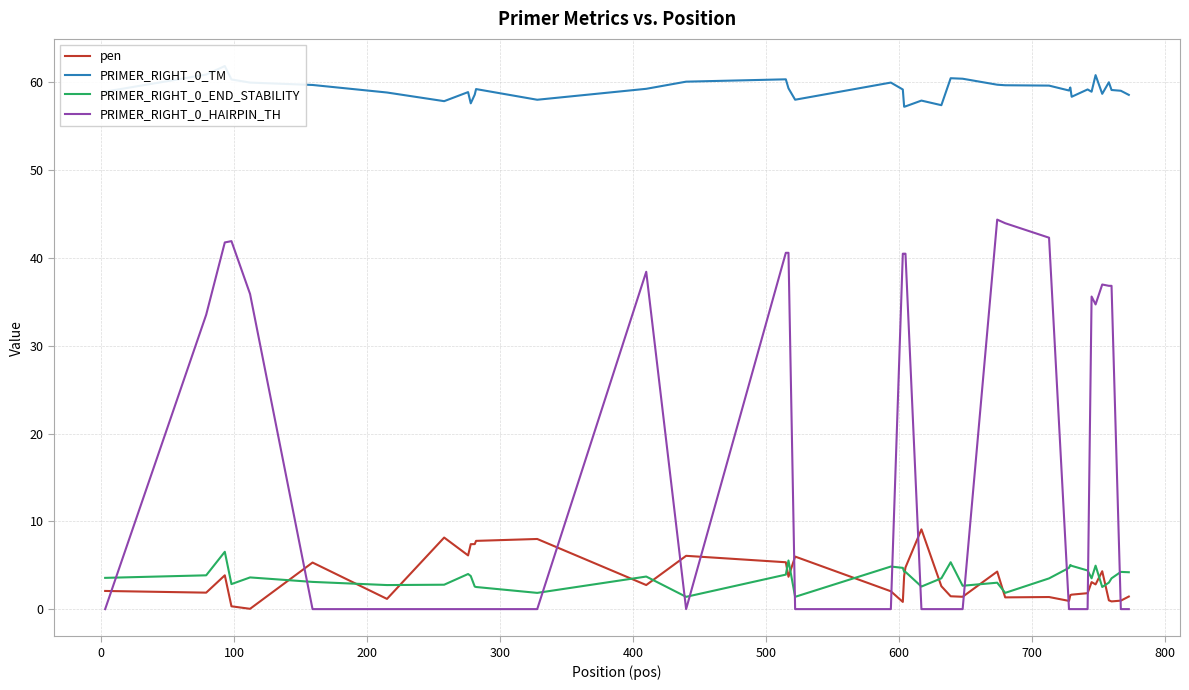

What is the difference between the maximum and minimum values in the PRIMER_RIGHT_0_END_STABILITY series?

5.1